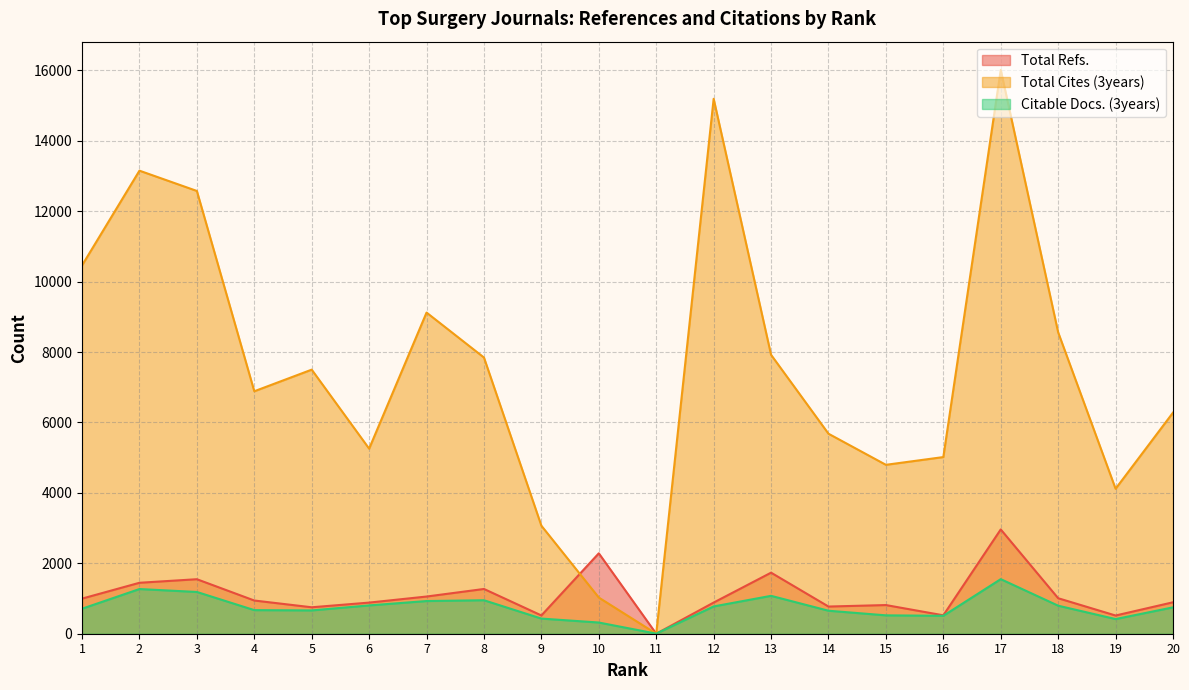

What is the sum of all Citable Docs. (3years) values?

14977